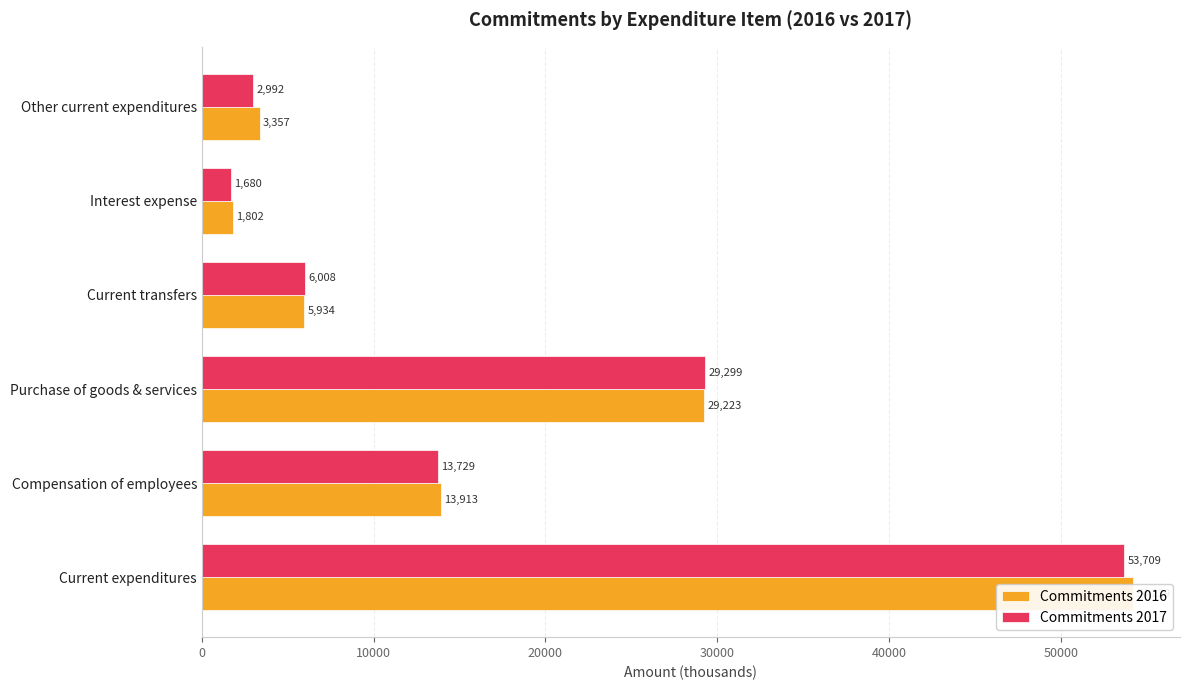

Which series has the widest spread of values?

Commitments 2016